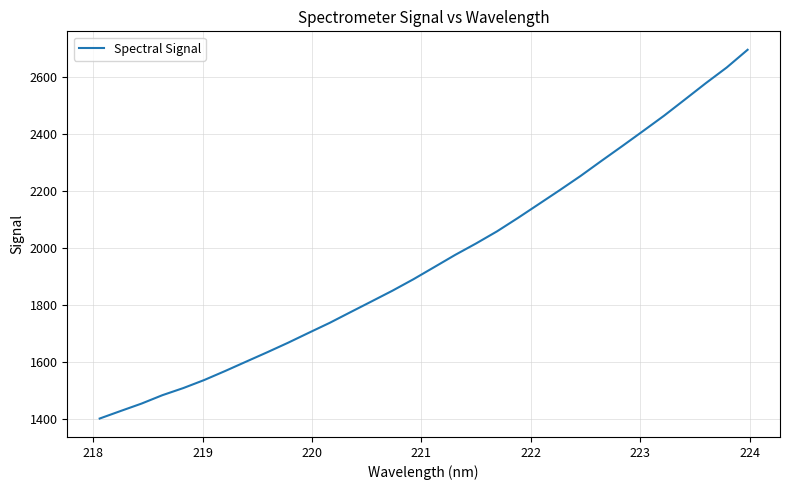

What is the greatest value displayed?

2694.4